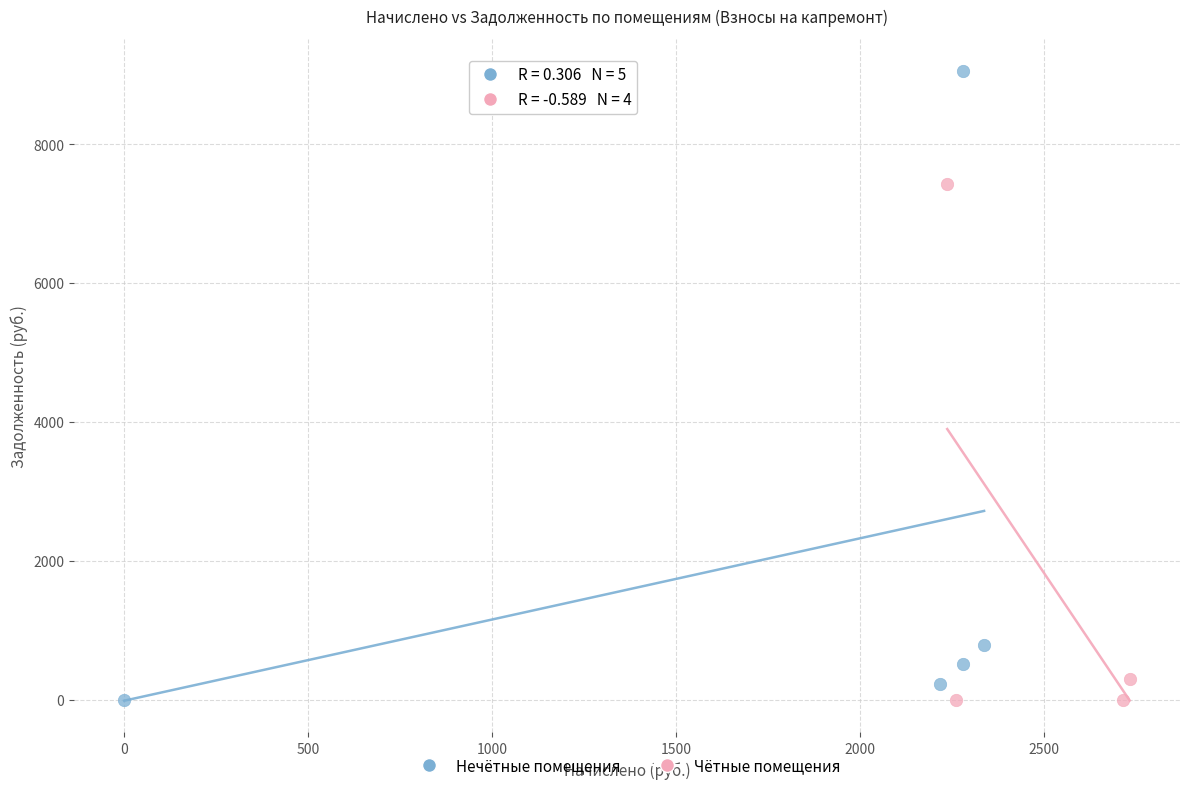

Which series has the largest Y range (max minus min)?

Нечётные помещения